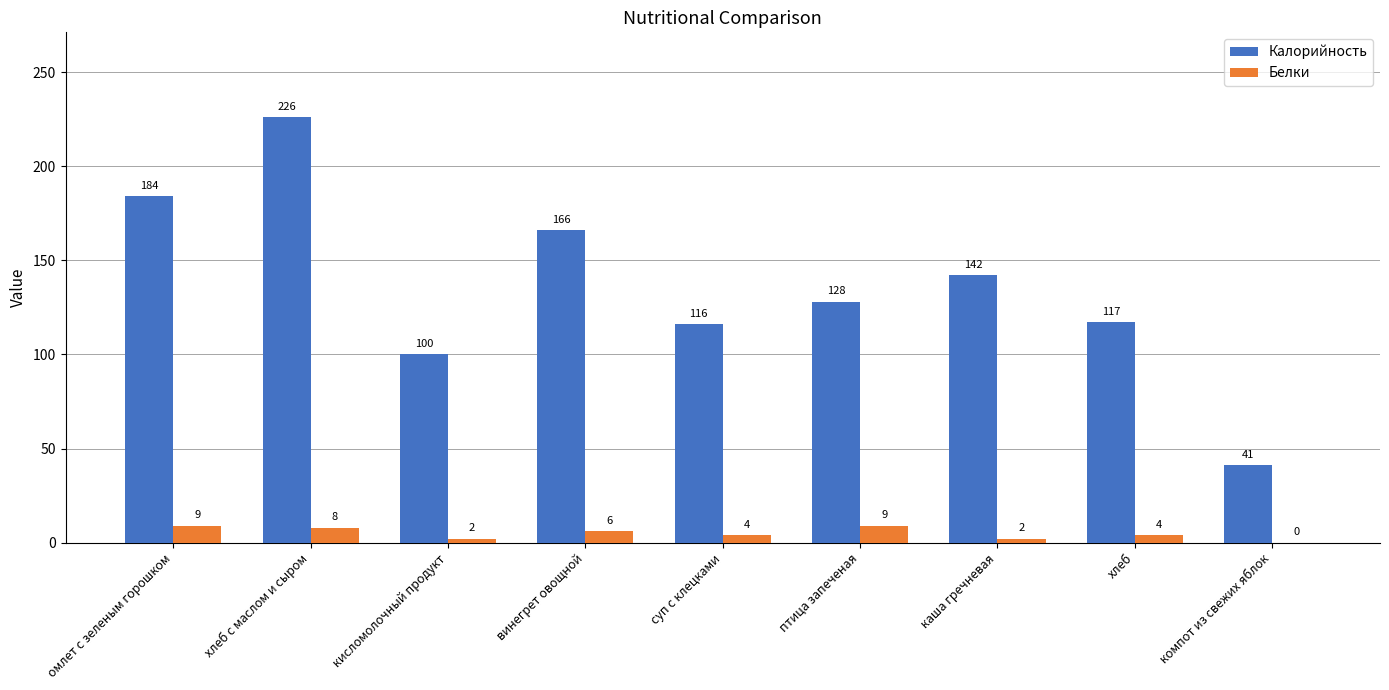

What is the total value across all series at каша гречневая?

144